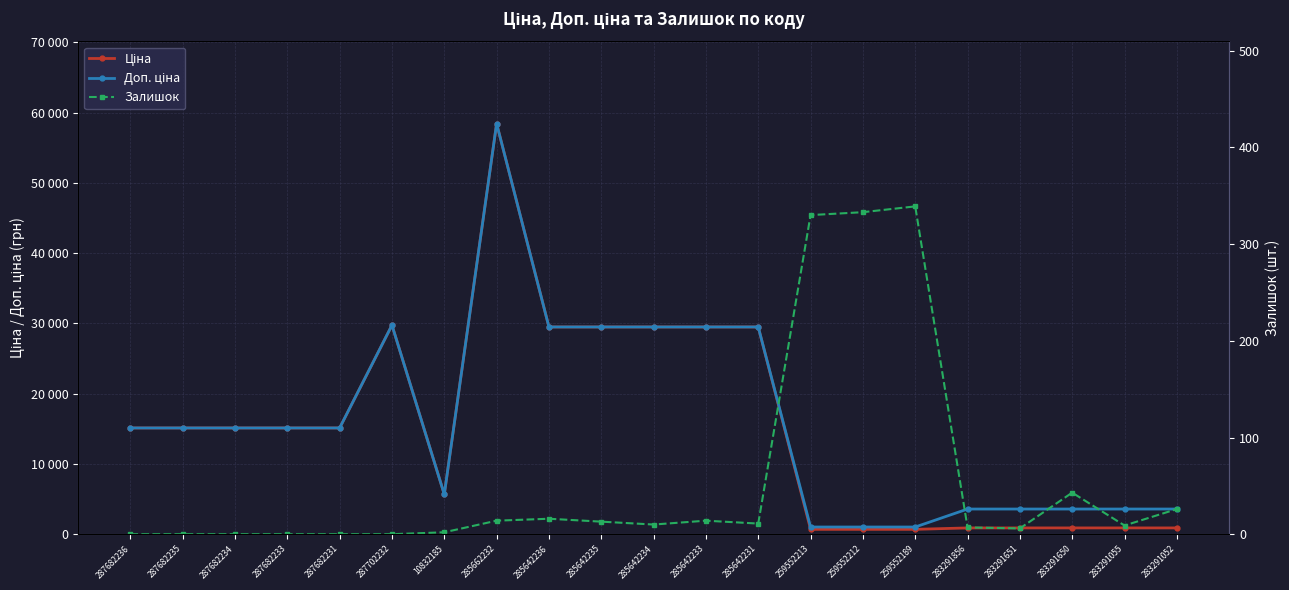

Is it true that Доп. ціна equals 3583.6 at 283291052?

True